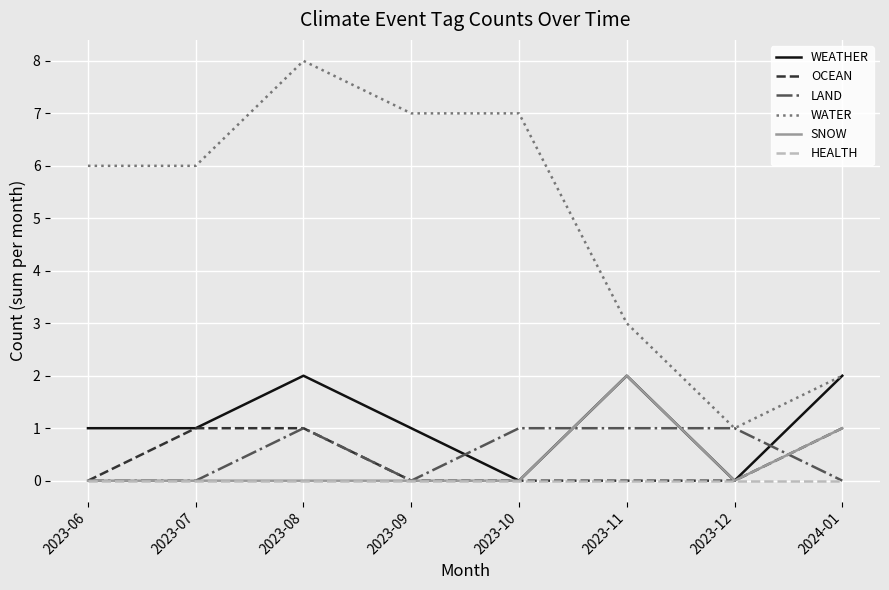

True or false: WATER and SNOW intersect in this chart.

False